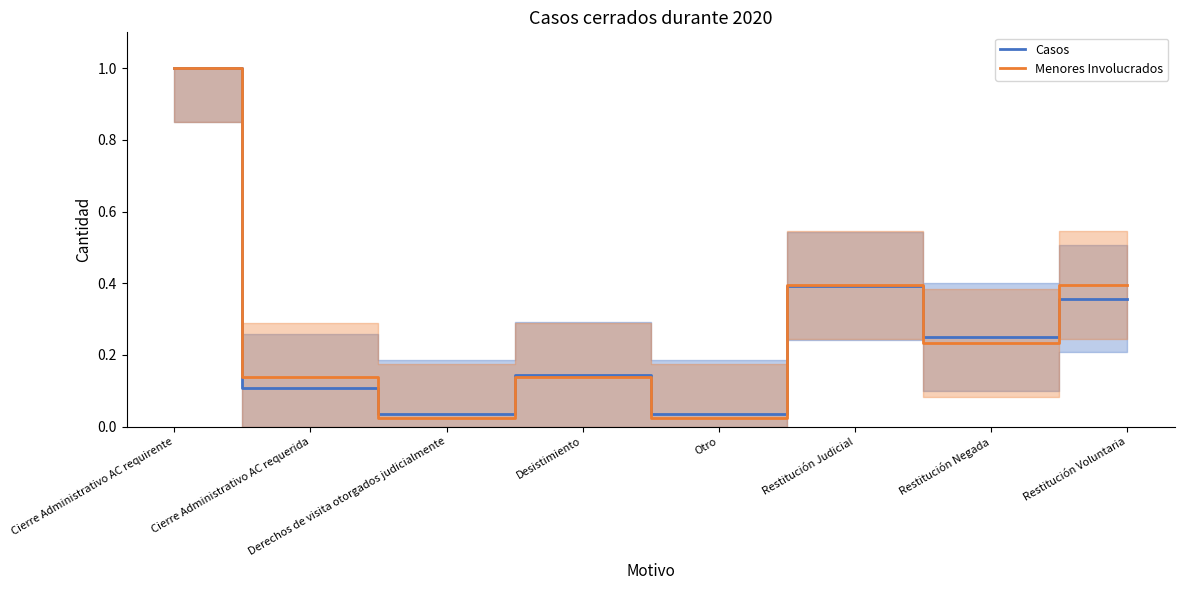

How many distinct data groups are displayed?

2